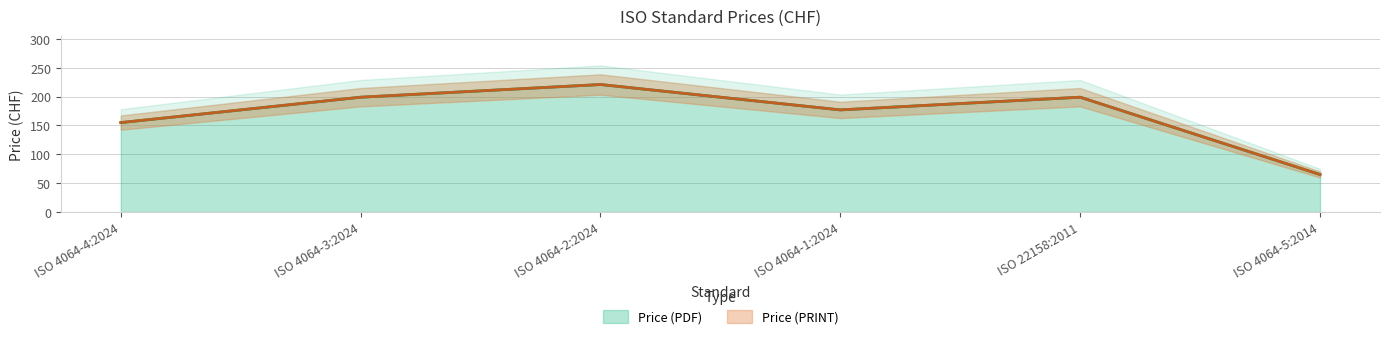

List the series in order of their peak value, lowest first.

Price (PDF), Price (PRINT)